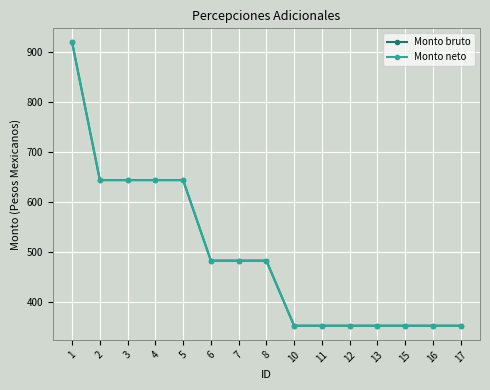

At how many categories does at least one series exceed 587?

5